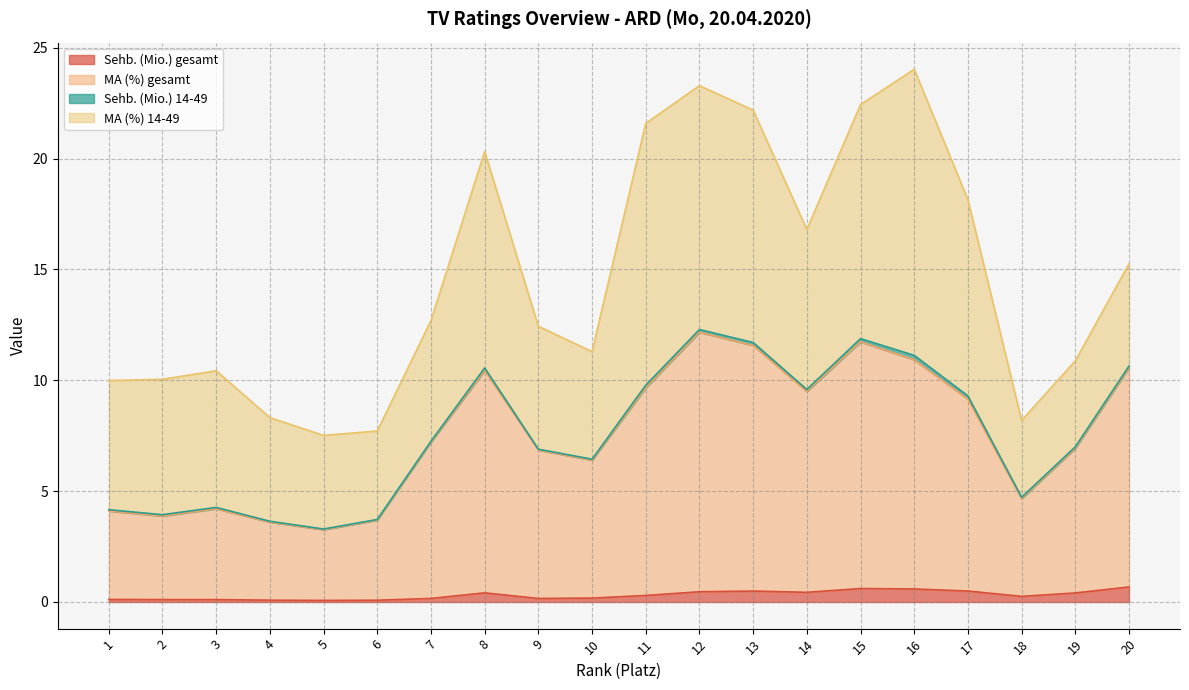

Between 11 and 13, which series saw the biggest shift?

MA (%) gesamt